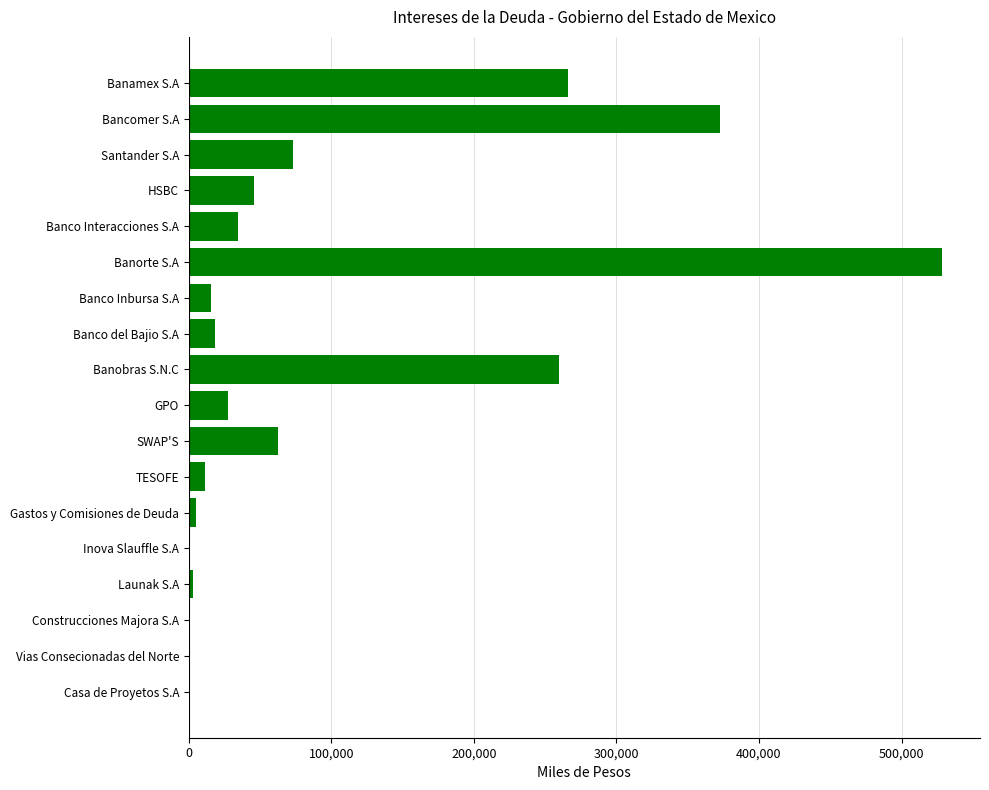

What is the maximum value shown in the chart?

528594.7